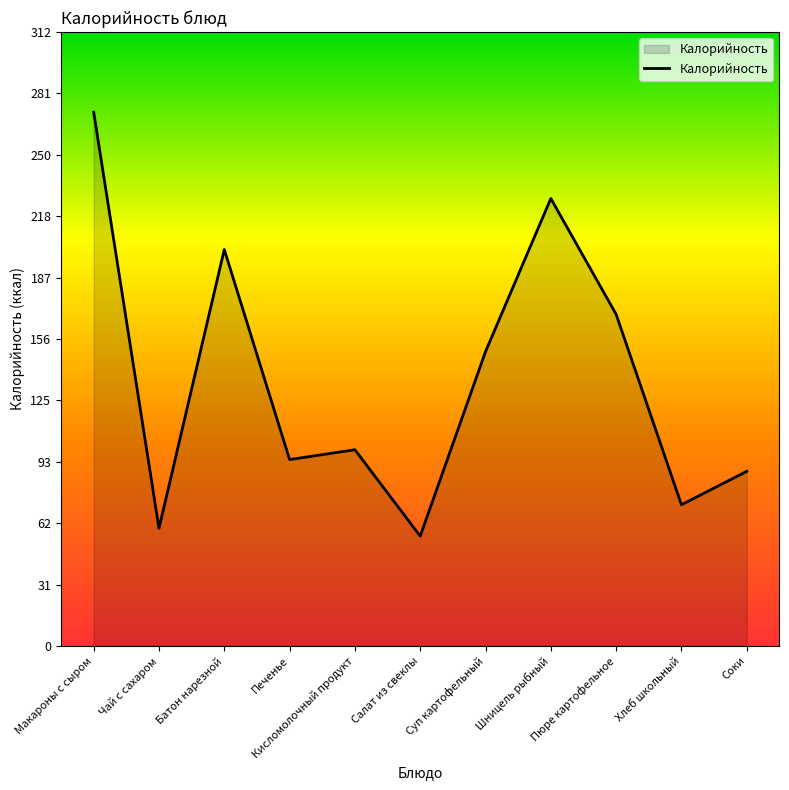

What is the average value?

136